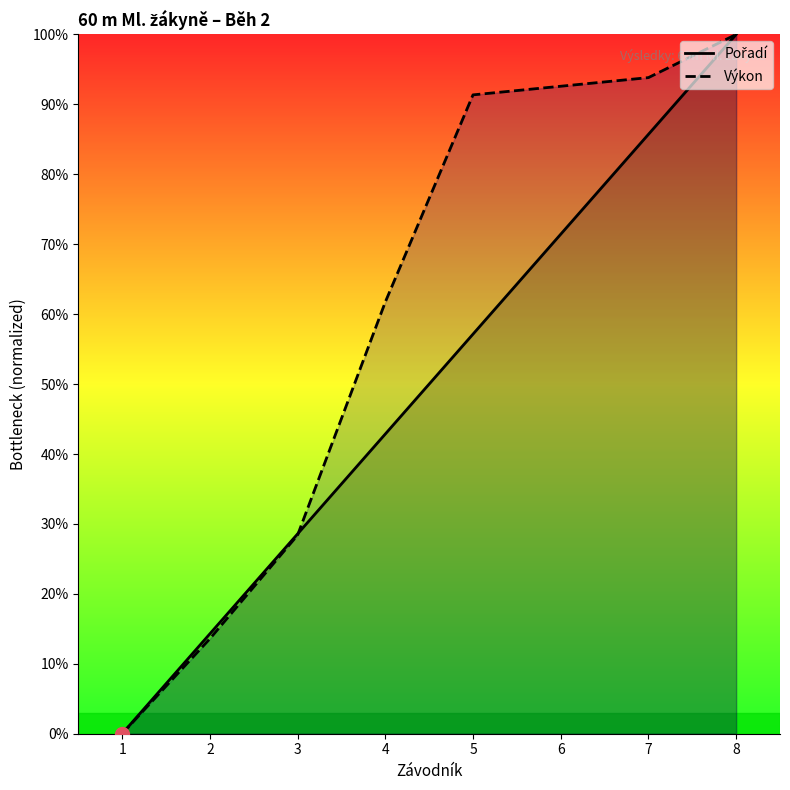

List the series in order of their overall mean, lowest first.

Pořadí, Výkon